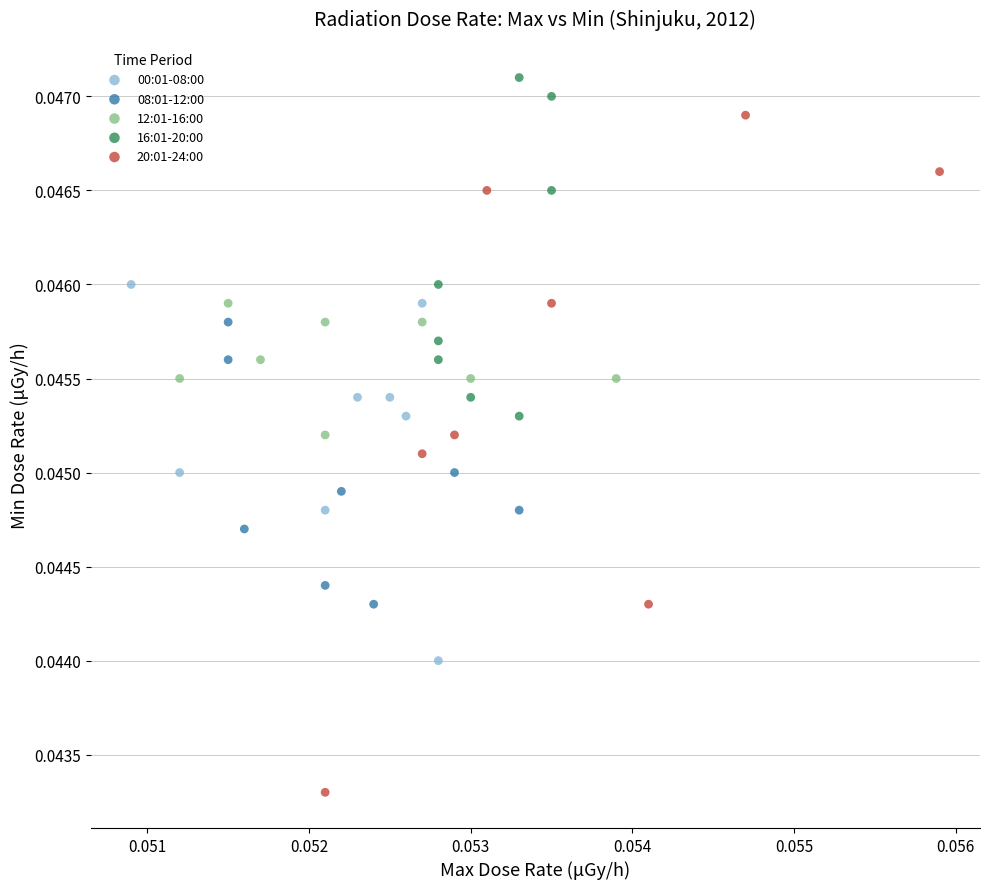

Which series reaches the minimum Y coordinate?

20:01-24:00